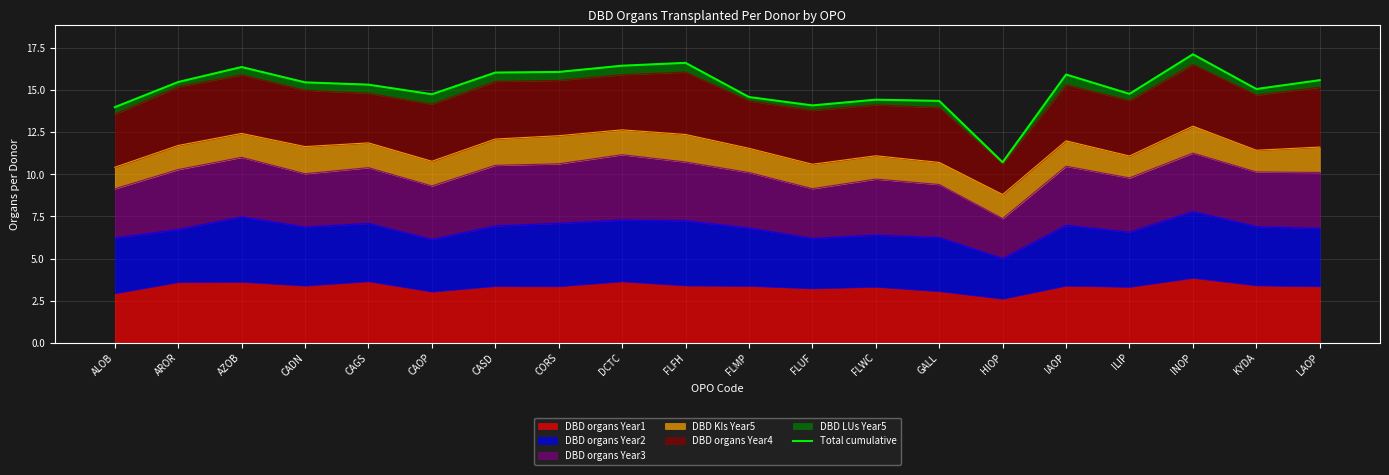

How many values are below 15?

8